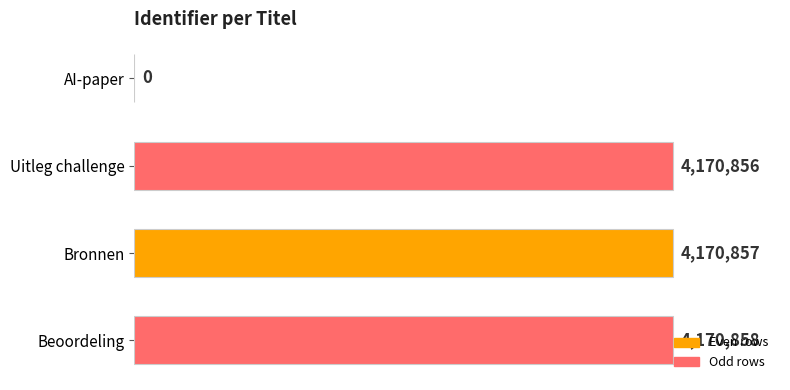

Which has a higher value, Uitleg challenge or Beoordeling?

Beoordeling